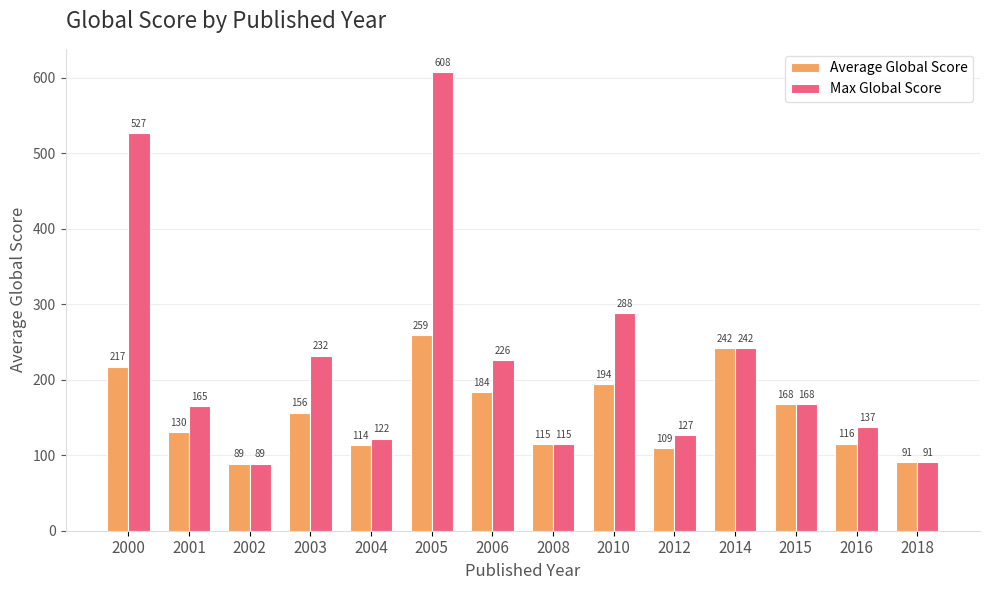

What is the difference between the Average Global Score values at 2006 and 2003?

27.1